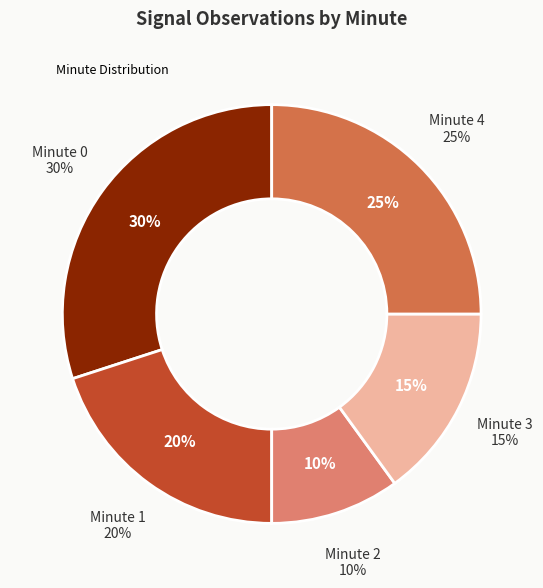

How many slices are in this pie chart?

5